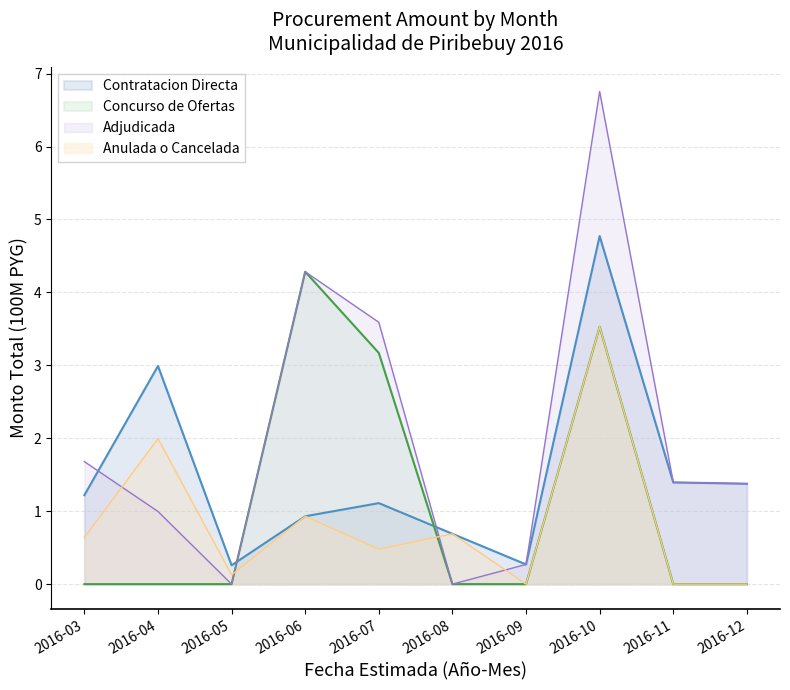

List the series in order of their peak value, lowest first.

Anulada o Cancelada, Concurso de Ofertas, Contratacion Directa, Adjudicada